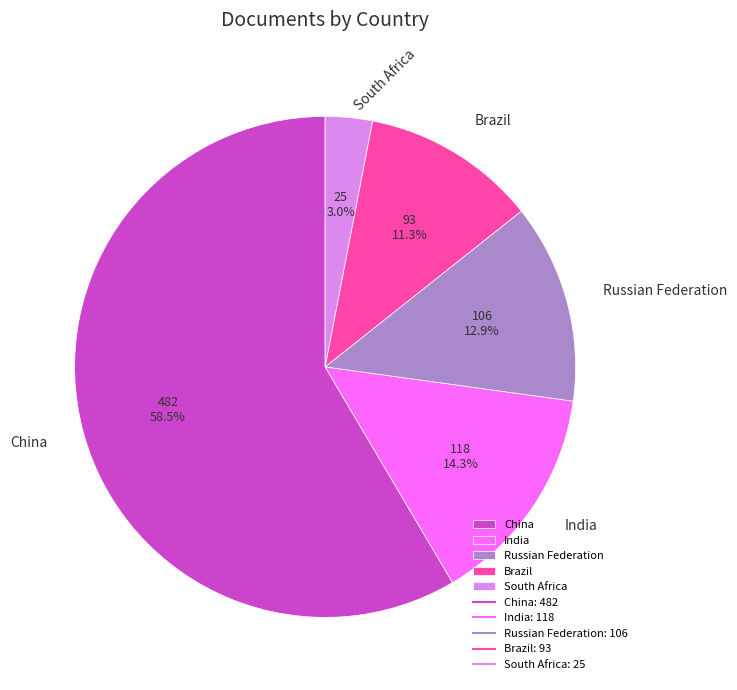

What percentage do Brazil and China together represent?

69.8%